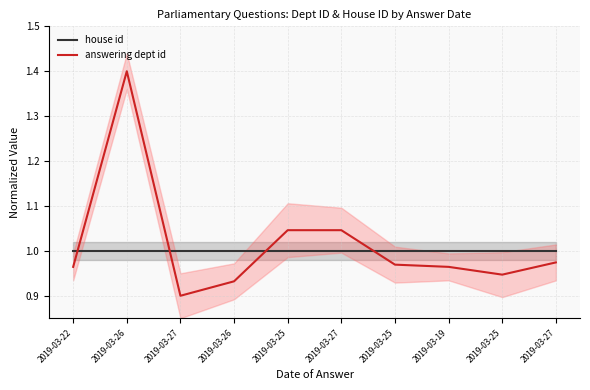

Is it true that answering dept id equals 0.9 at 2019-03-25?

True